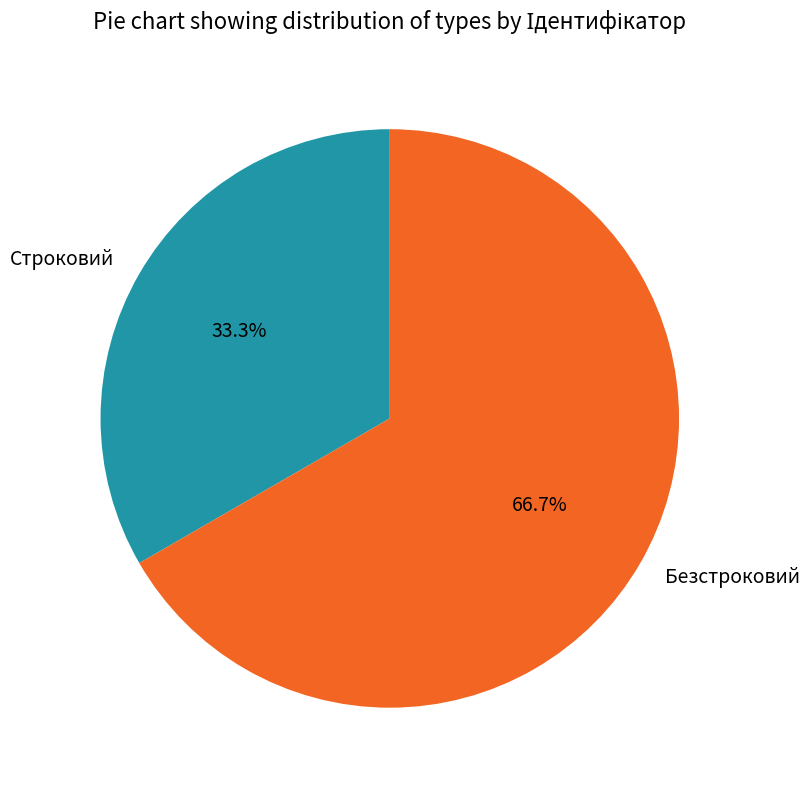

How much of the chart is everything except Строковий?

66.7%